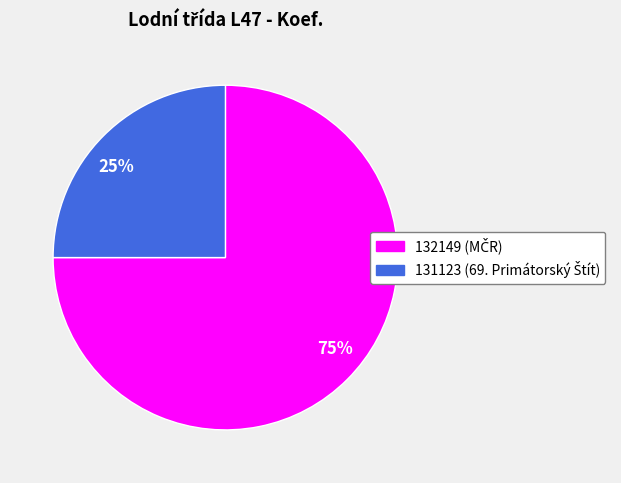

Which category has the biggest portion of the pie?

75%